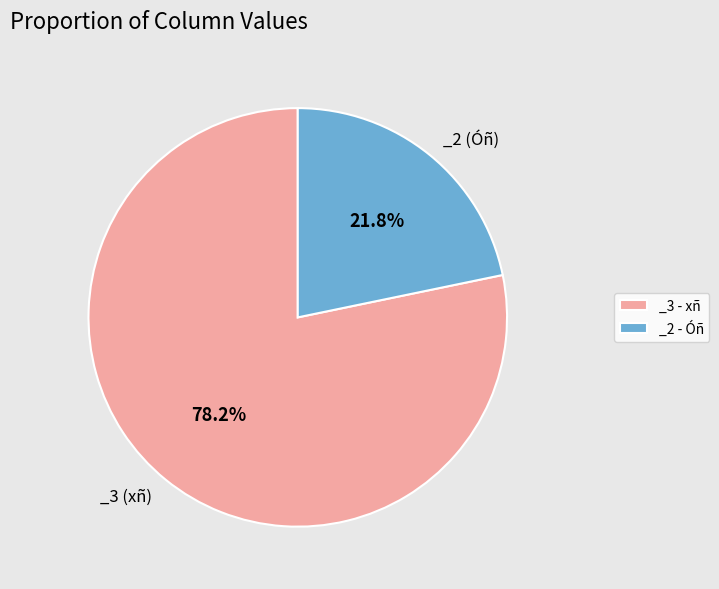

Rank the categories by value from highest to lowest.

_3 - xñ, _2 - Óñ